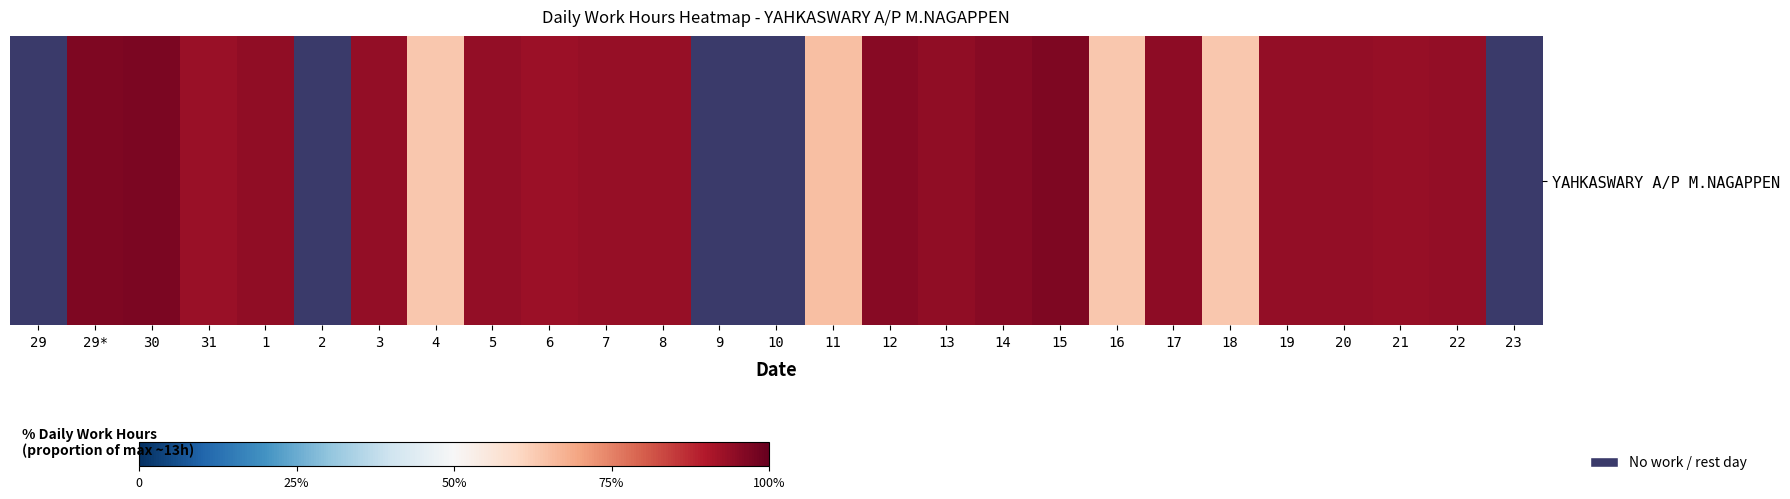

What is the greatest value displayed?

12.6